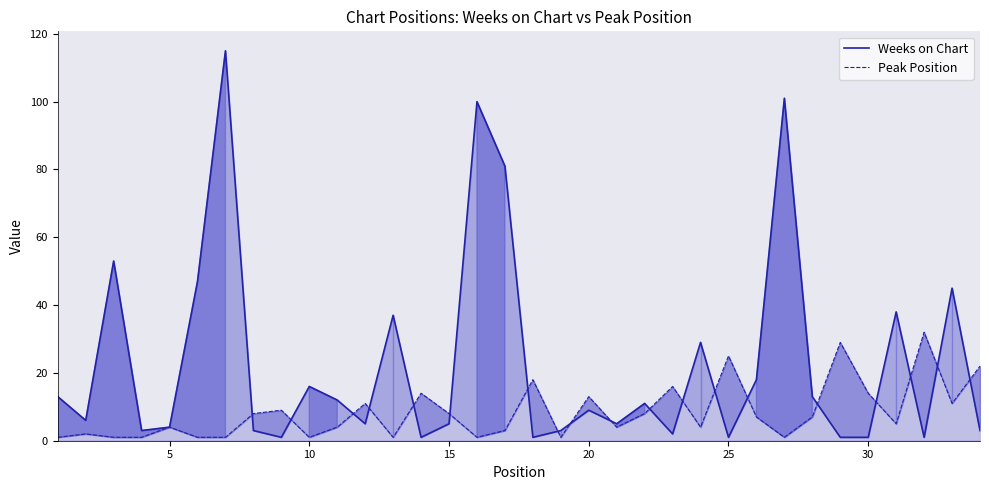

Is the value of Peak Position at 16 greater than the value of Weeks on Chart at 23?

No